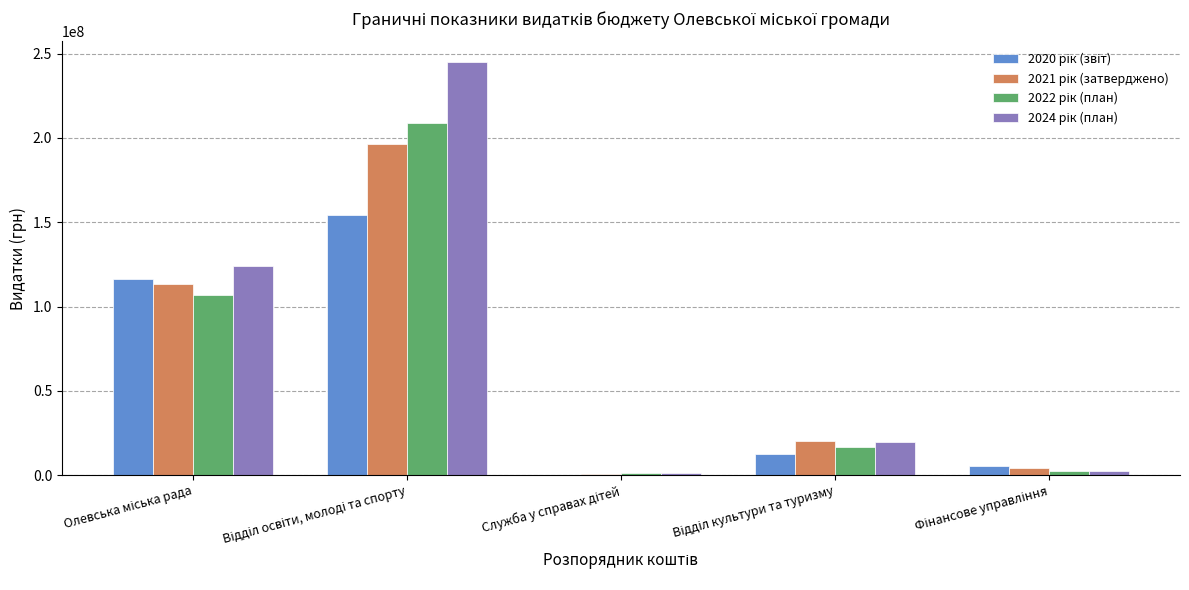

What is the label of the 4th bar from the left?

Відділ культури та туризму